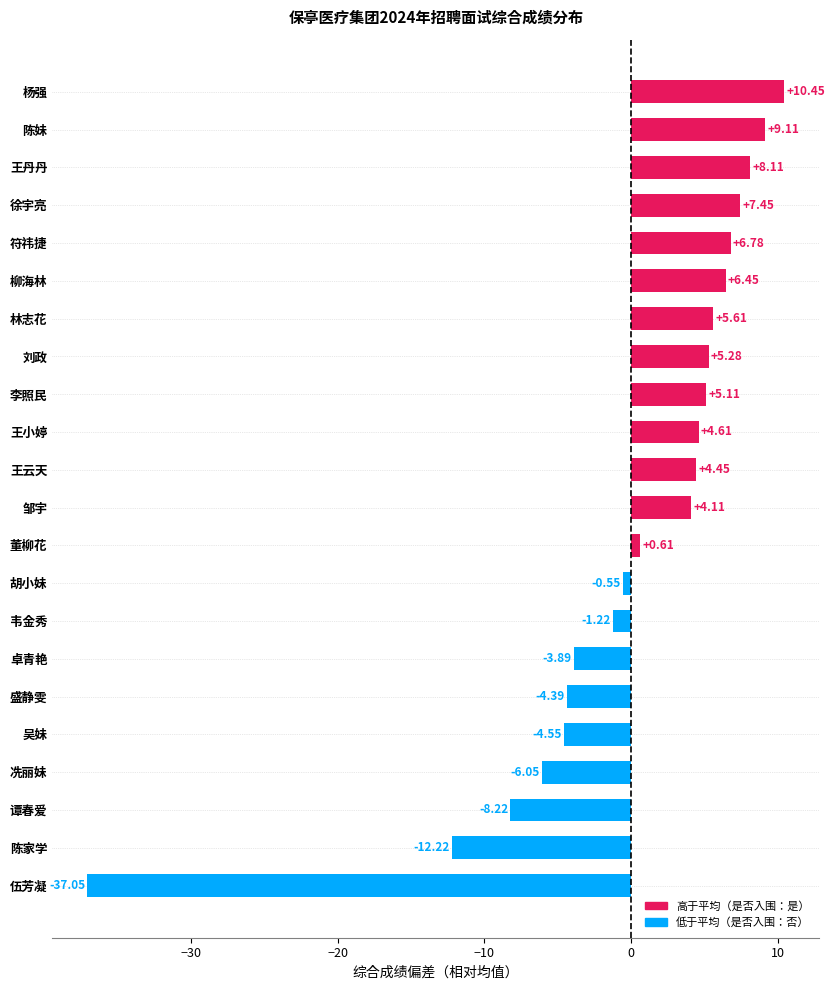

What is the change in value from 胡小妹 to 韦金秀?

-0.7